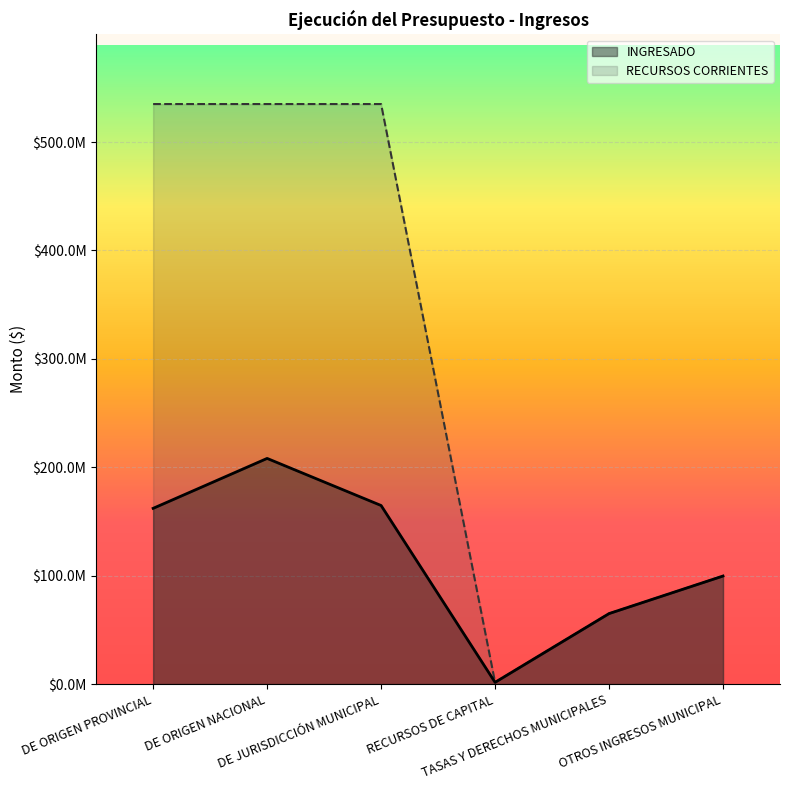

At which category does the chart reach its peak across all series?

DE ORIGEN PROVINCIAL